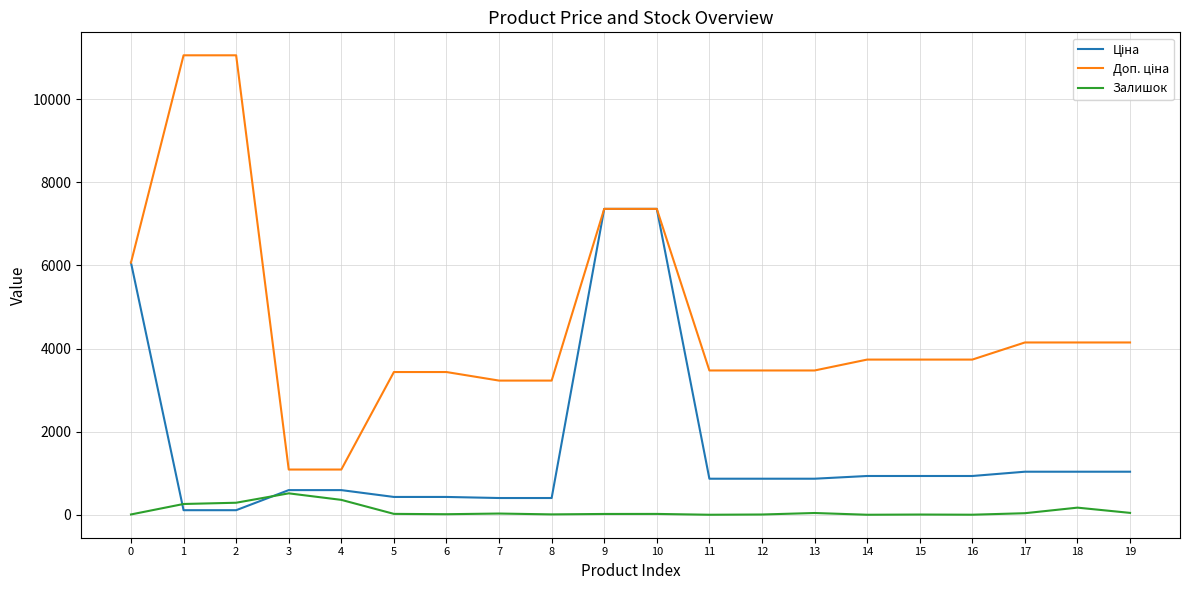

How many lines are shown in the chart?

3